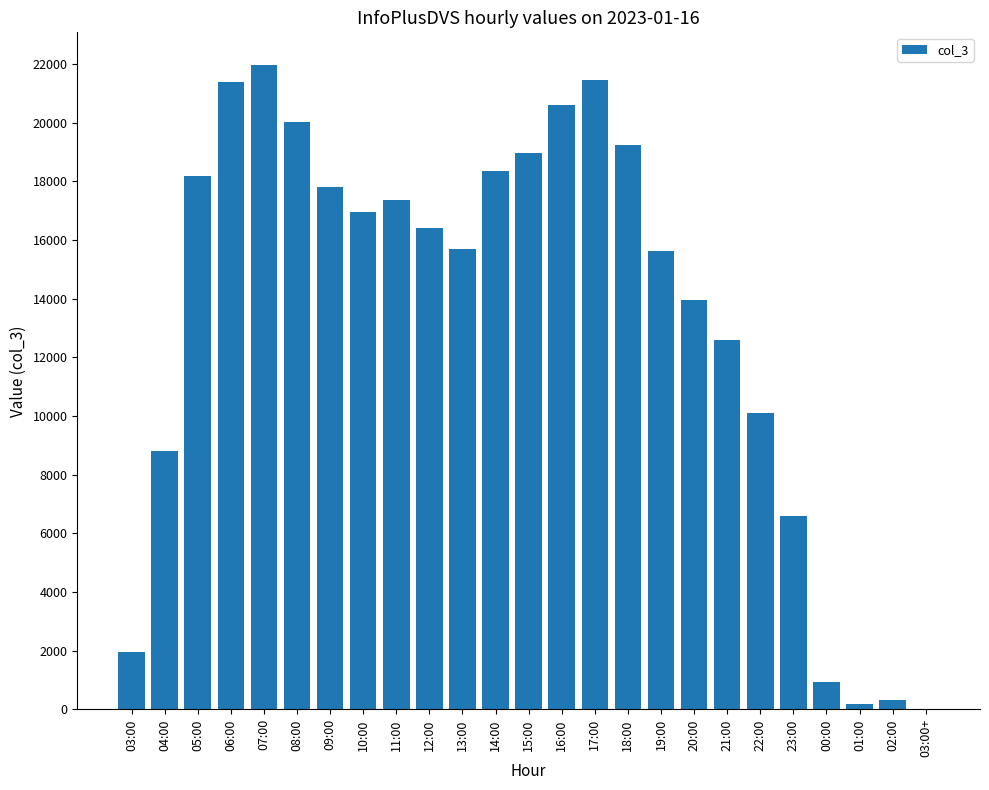

What is the sum of all values?

335488